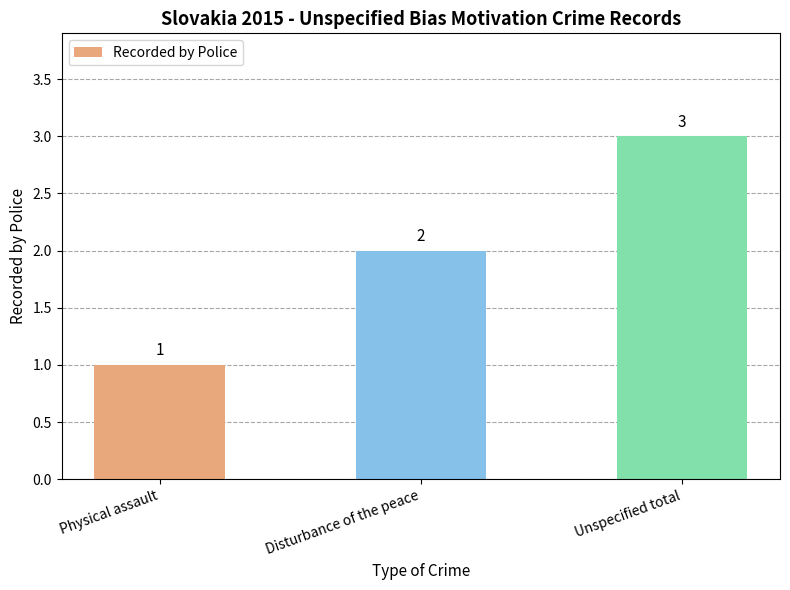

What is the smallest value displayed?

1